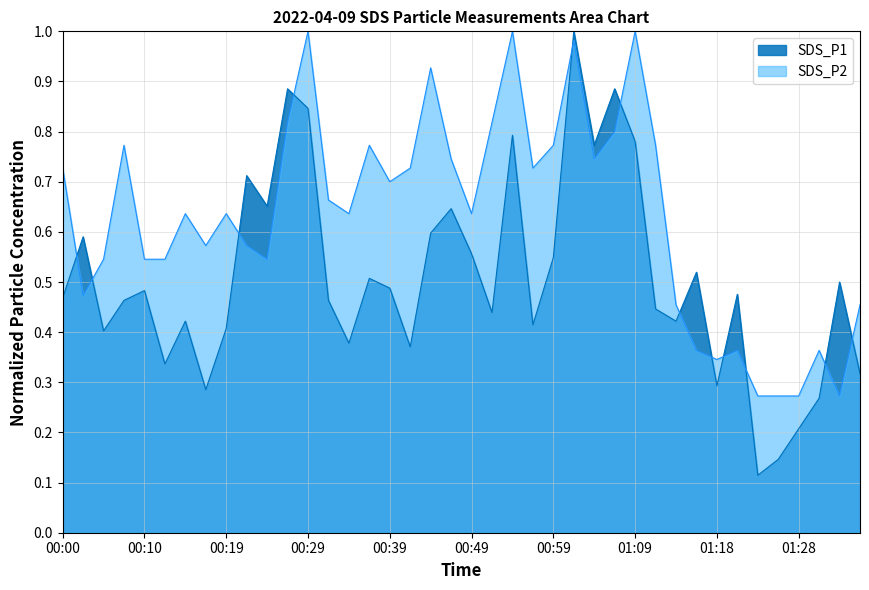

List the labels in order of SDS_P2 value, largest first.

00:29, 00:54, 01:09, 01:01, 00:44, 00:27, 00:51, 01:06, 00:07, 00:37, 00:59, 01:11, 00:46, 01:04, 00:00, 00:41, 00:56, 00:39, 00:32, 00:14, 00:19, 00:34, 00:49, 00:17, 00:22, 00:05, 00:10, 00:12, 00:24, 00:02, 01:13, 01:36, 01:16, 01:21, 01:31, 01:18, 01:23, 01:26, 01:28, 01:33